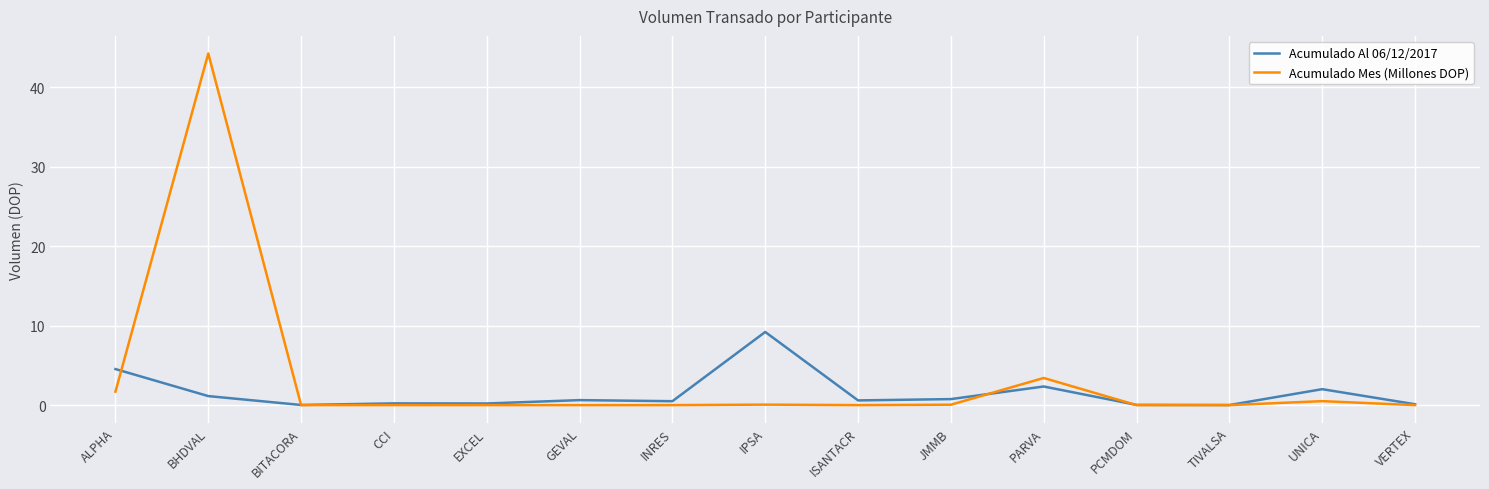

Rank the series by their maximum value, from highest to lowest.

Acumulado Mes (Millones DOP), Acumulado Al 06/12/2017